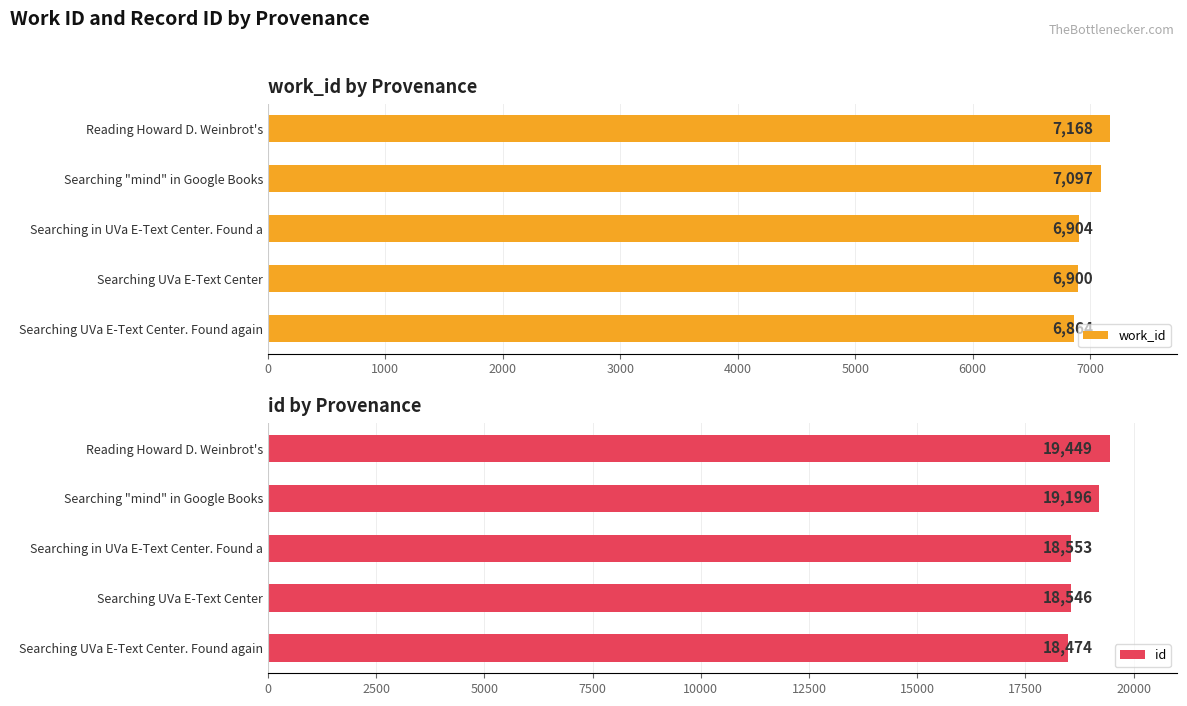

Which category has the lowest value in the work_id series?

Searching UVa E-Text Center. Found again